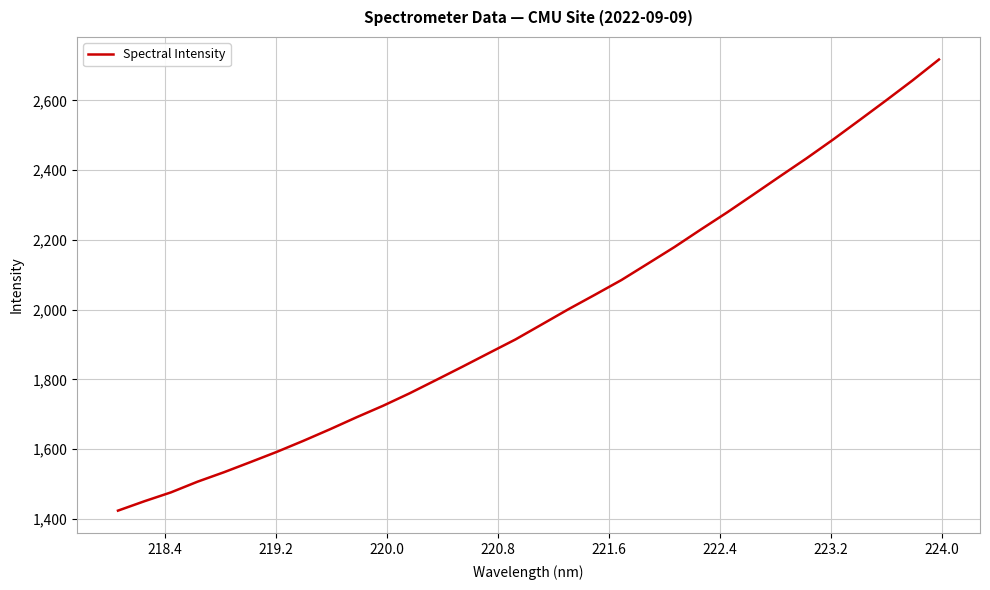

How many categories are shown in the chart?

32